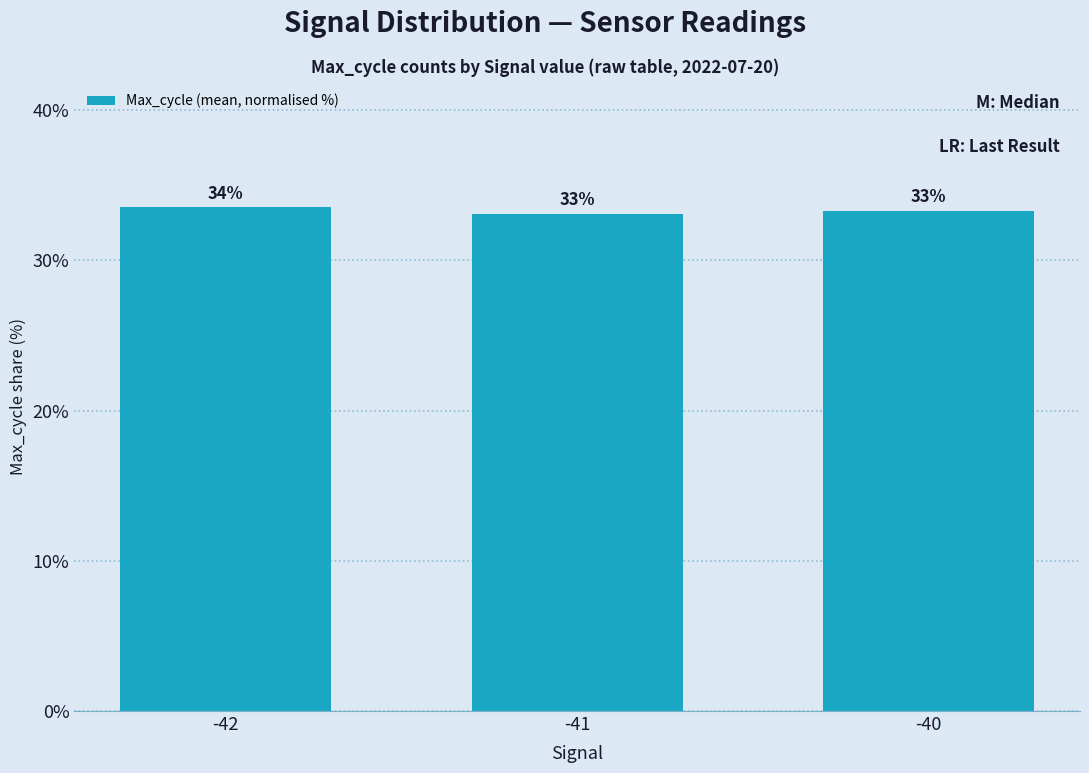

Where is the data nearest to the value 33?

-41